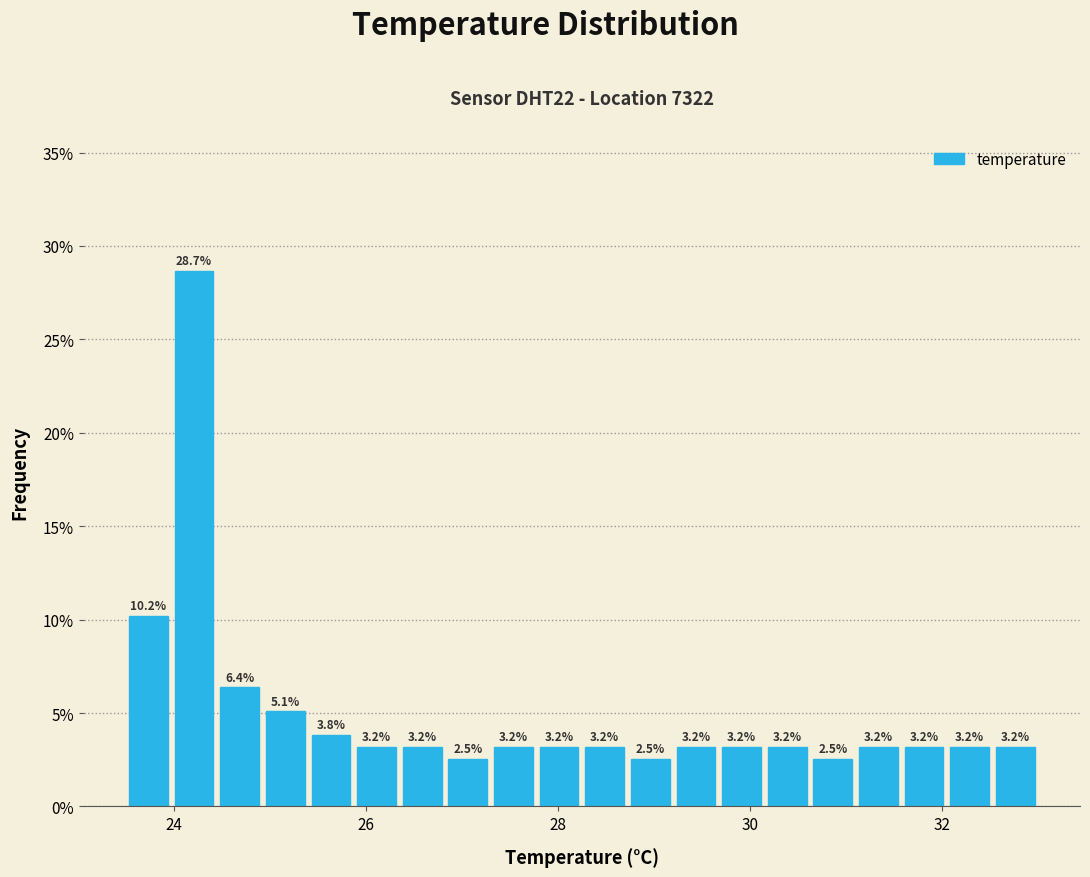

Read against the x-axis, roughly where is the centre of the tallest bar?

24.2